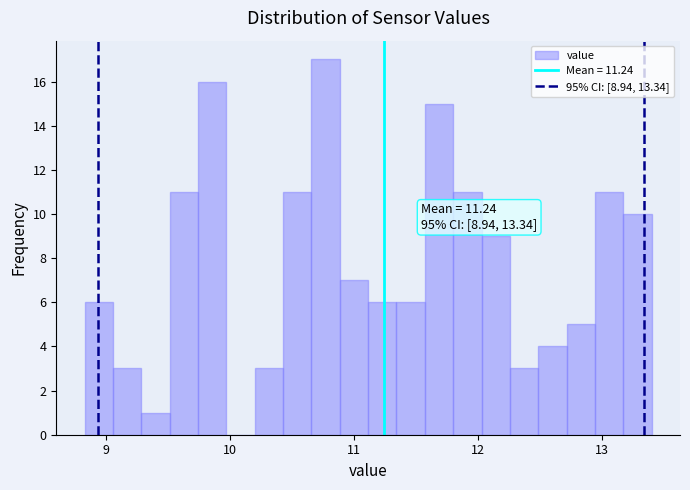

Read against the x-axis, roughly where is the centre of the tallest bar?

10.8